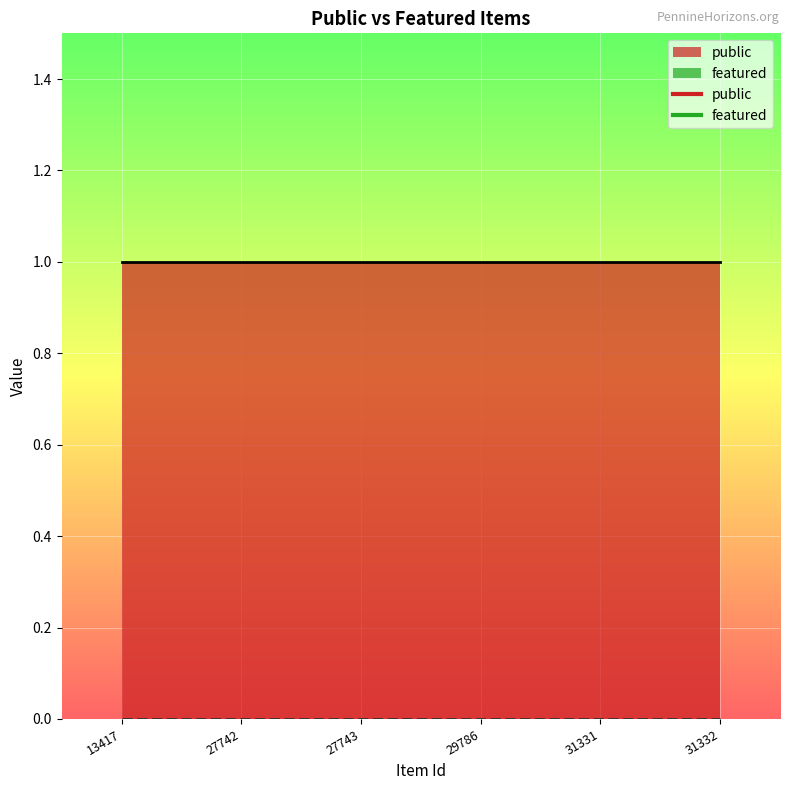

The public series shows 0 at 27743. True or false?

False